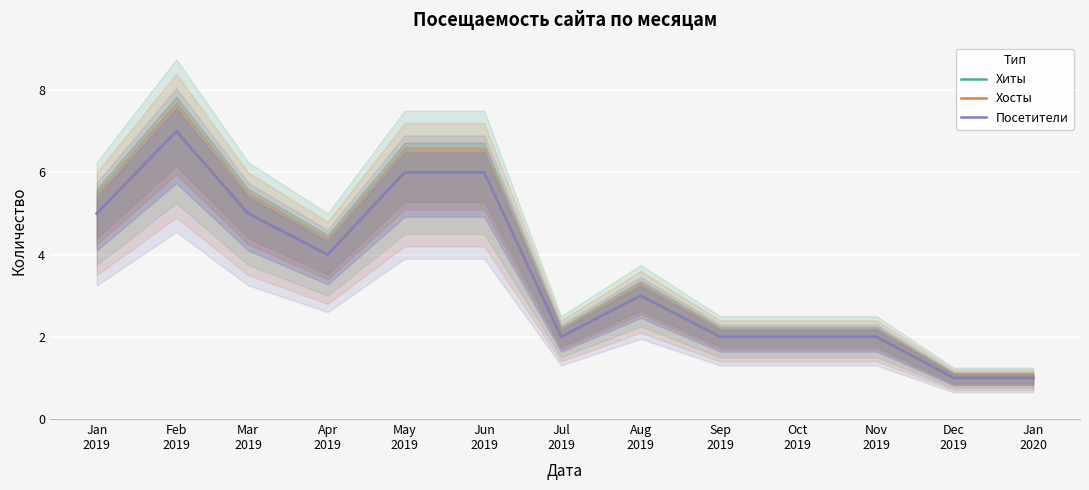

At which category does Хосты reach its first local peak?

Feb
2019